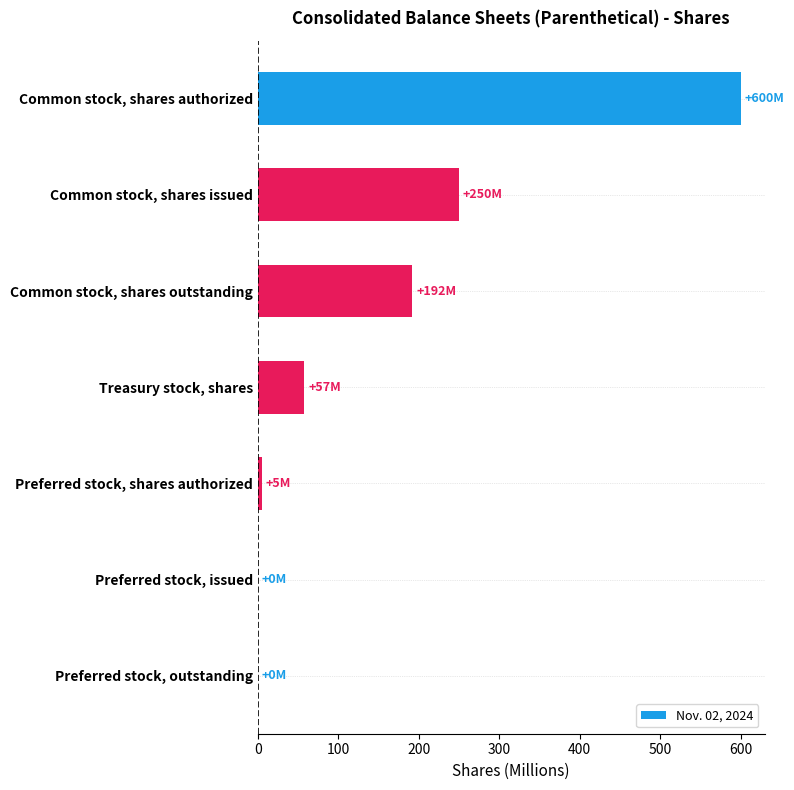

Where is the data nearest to the value 300?

Common stock, shares issued